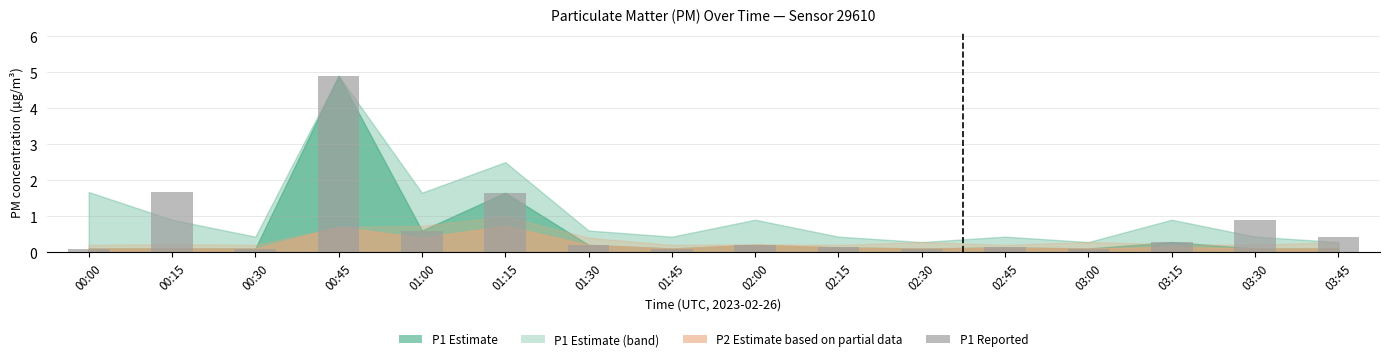

Which label corresponds to the largest value in the chart?

00:45